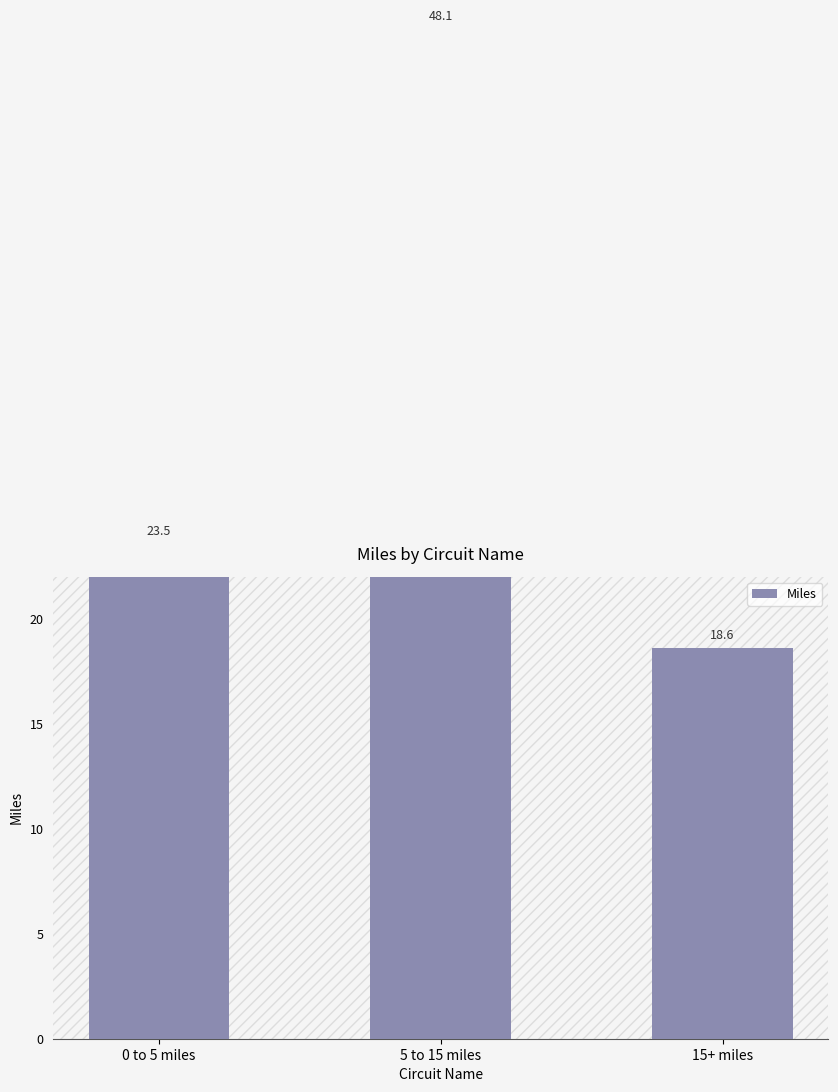

What is the difference between the maximum and minimum values?

29.5